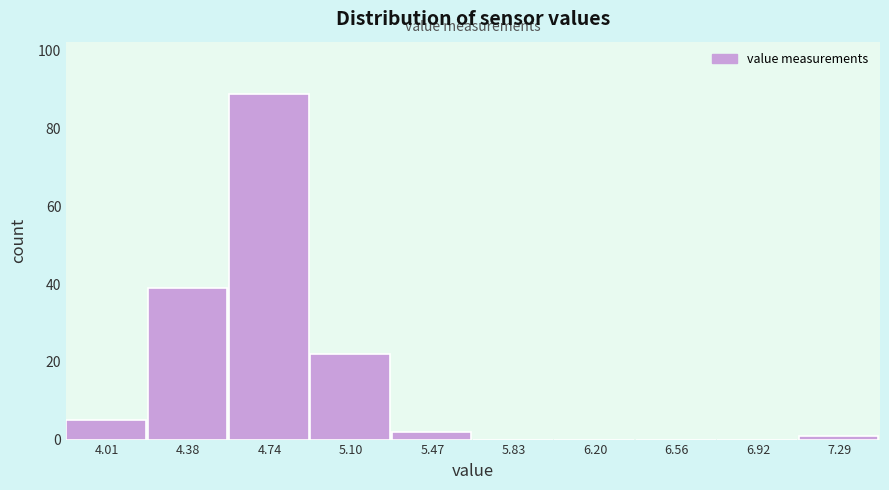

Reading left to right, transcribe this chart: for each bar, give the range it covers on the x-axis and its height. Neither the bar edges nor the heights are printed on the chart, so give them approximately, as read against the axes.

3.85 to 4.20: 6
4.20 to 4.55: 40
4.55 to 4.90: 90
4.90 to 5.30: 22
5.30 to 5.65: 2
5.65 to 6.00: 0
6.00 to 6.40: 0
6.40 to 6.75: 0
6.75 to 7.10: 0
7.10 to 7.45: under 2